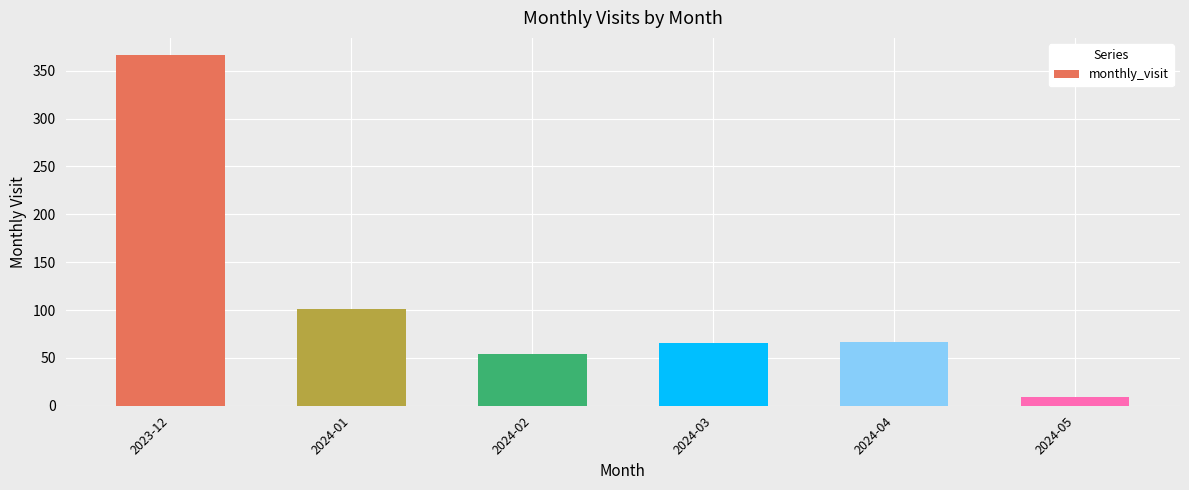

Which label corresponds to the smallest value in the chart?

2024-05